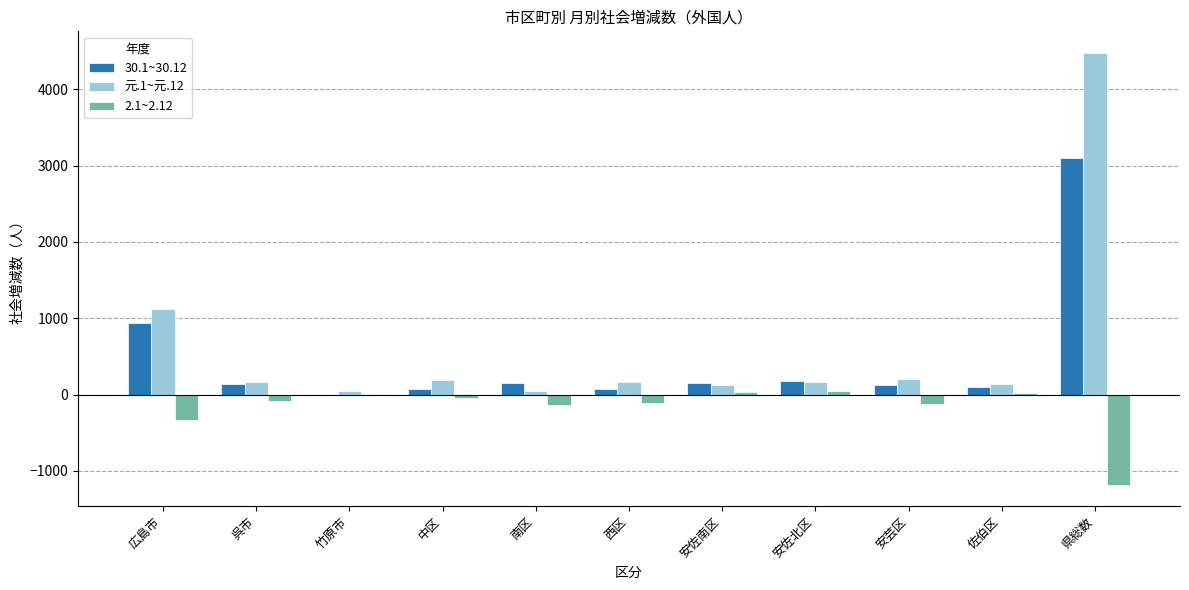

Read the 元.1~元.12 value at 安佐南区, to the nearest 50.

100